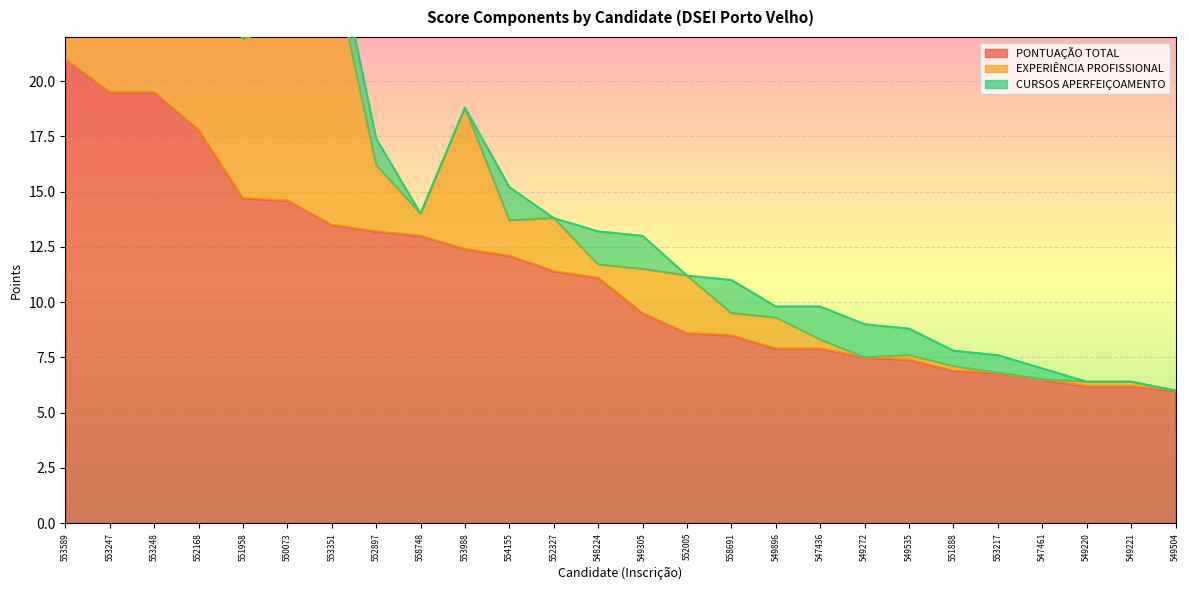

Reading left to right, what are all the values shown in this chart?

PONTUAÇÃO TOTAL: 21.0	19.5	19.5	17.8	14.7	14.6	13.5	13.2	13.0	12.4	12.1	11.4	11.1	9.5	8.6	8.5	7.9	7.9	7.5	7.4	6.9	6.8	6.5	6.2	6.2	6.0
EXPERIÊNCIA PROFISSIONAL: 12.0	12.0	12.0	7.4	7.2	8.0	12.0	3.0	1.0	6.4	1.6	2.4	0.6	2.0	2.6	1.0	1.4	0.4	0.0	0.2	0.2	0.0	0.0	0.2	0.2	0.0
CURSOS APERFEIÇOAMENTO: 0.0	1.5	1.5	1.4	1.5	0.6	1.5	1.2	0.0	0.0	1.5	0.0	1.5	1.5	0.0	1.5	0.5	1.5	1.5	1.2	0.7	0.8	0.5	0.0	0.0	0.0